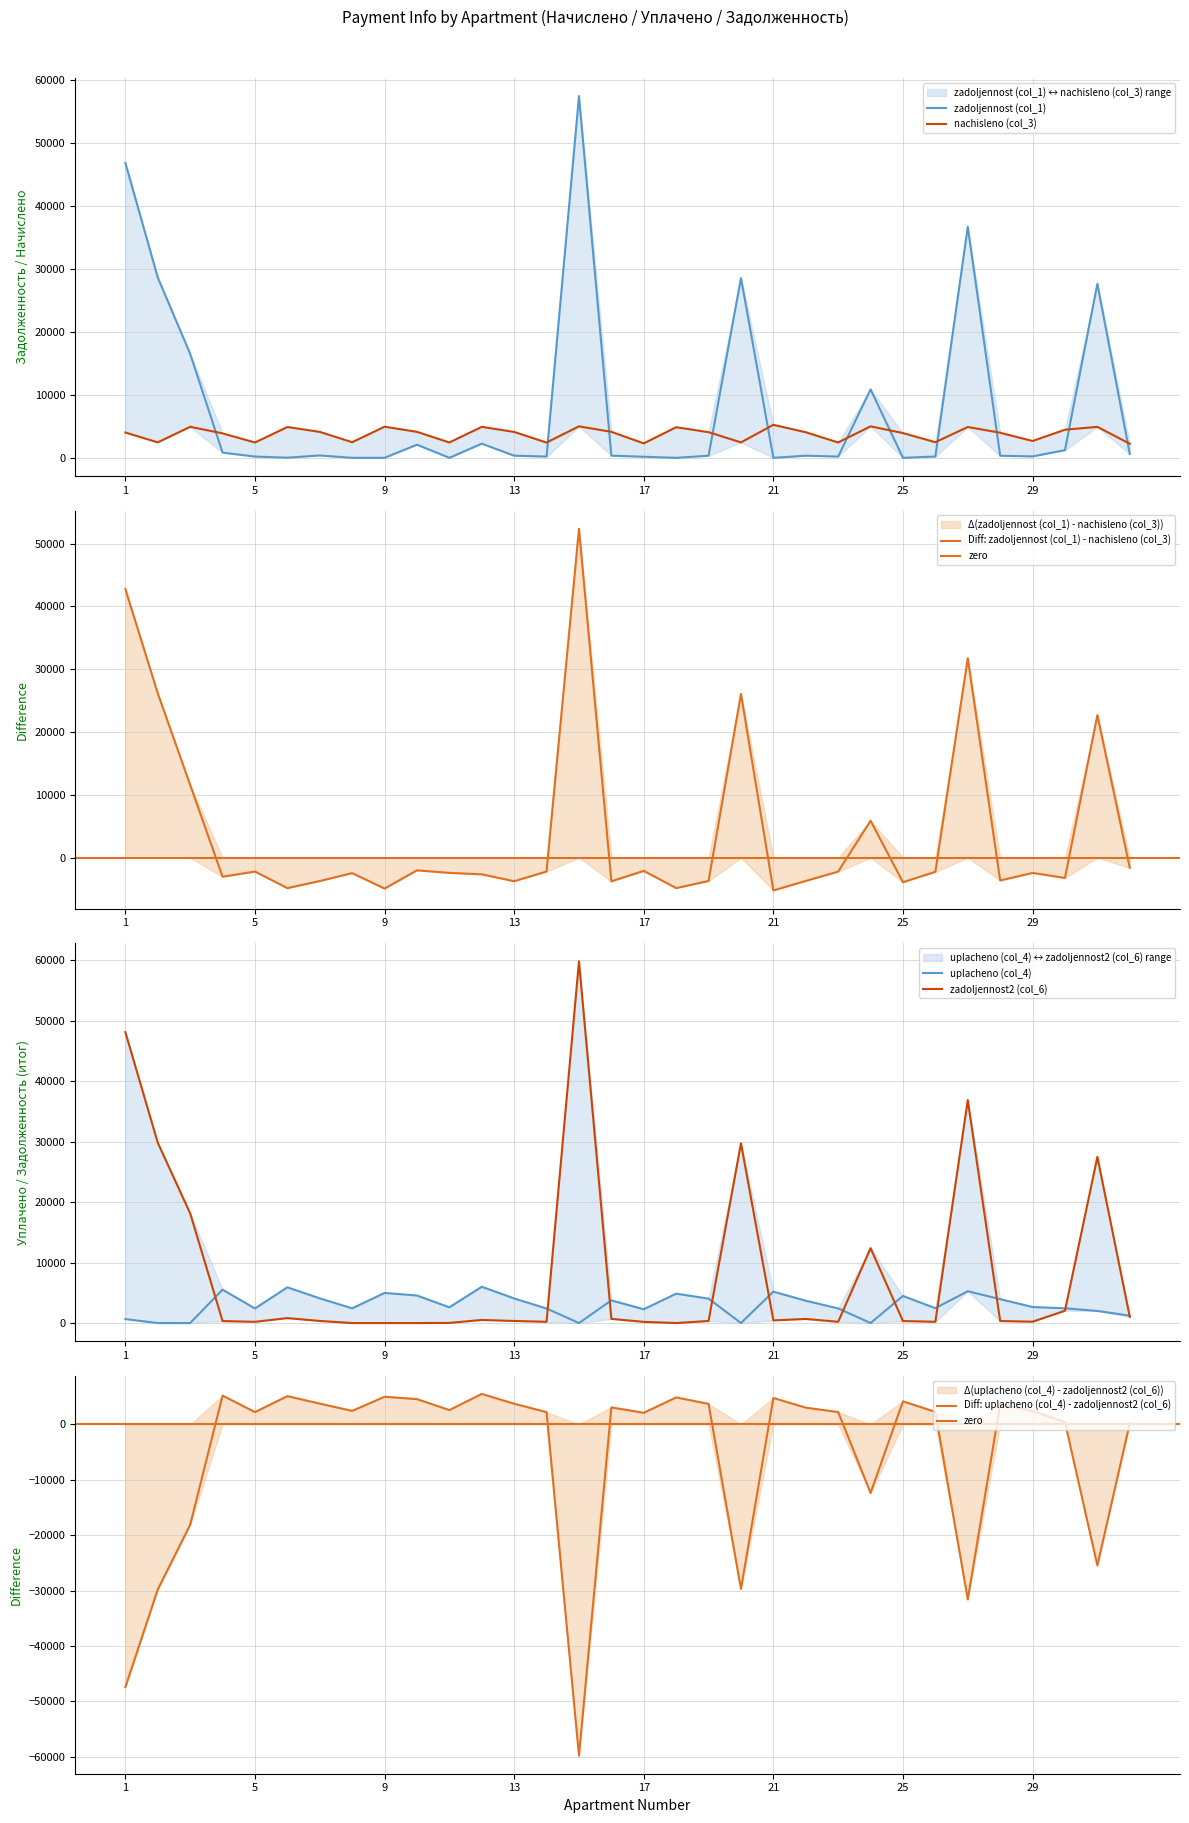

What is the spread (max minus min) of values at 12?

5488.6